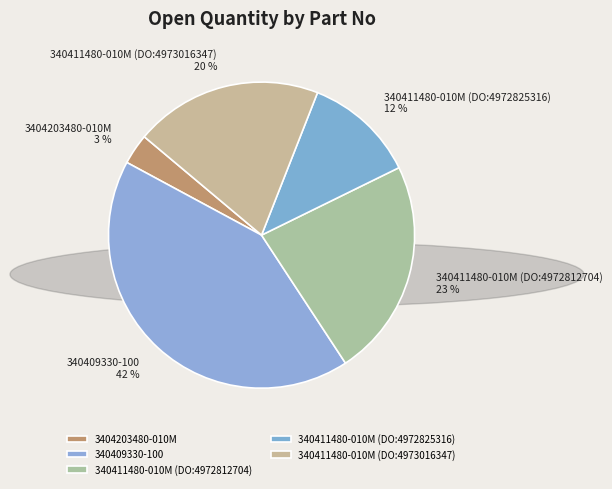

Rank the categories by value from lowest to highest.

3404203480-010M, 340411480-010M (DO:4972825316), 340411480-010M (DO:4973016347), 340411480-010M (DO:4972812704), 340409330-100